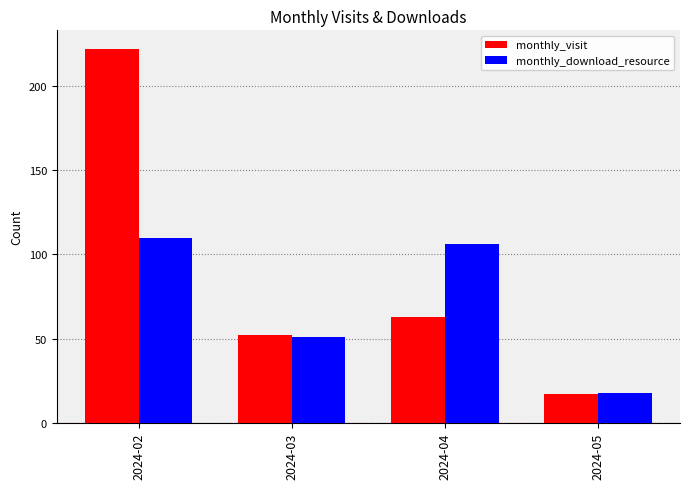

What is the average value of the monthly_download_resource series?

71